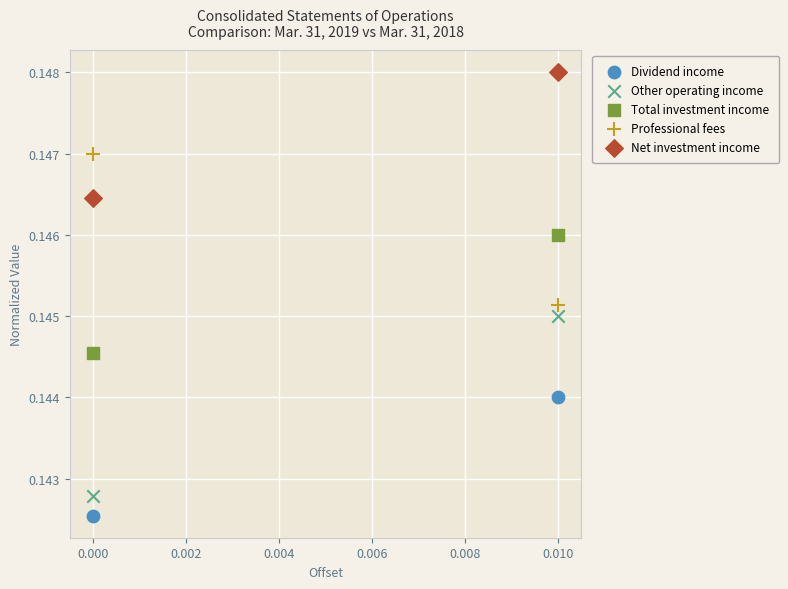

Which series has the widest spread of Y values?

Other operating income